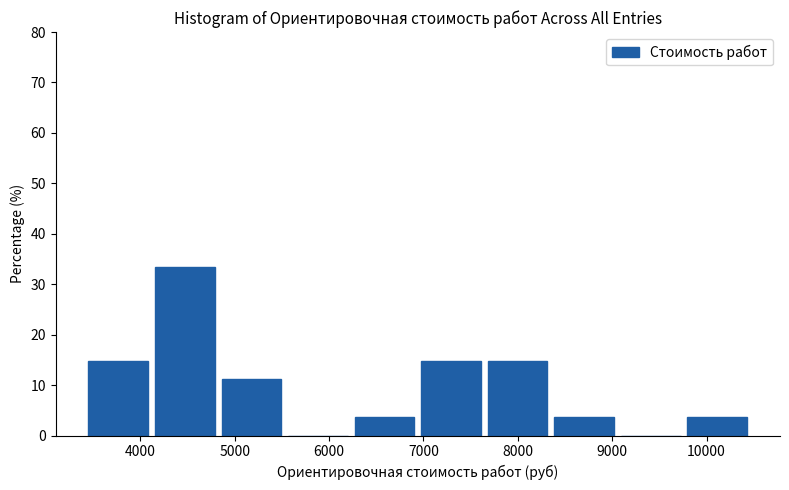

How tall is the bar that spans 6300 to 7000 on the x-axis? Neither the bar edges nor the heights are printed on the chart, so give them approximately, as read against the axes.

4